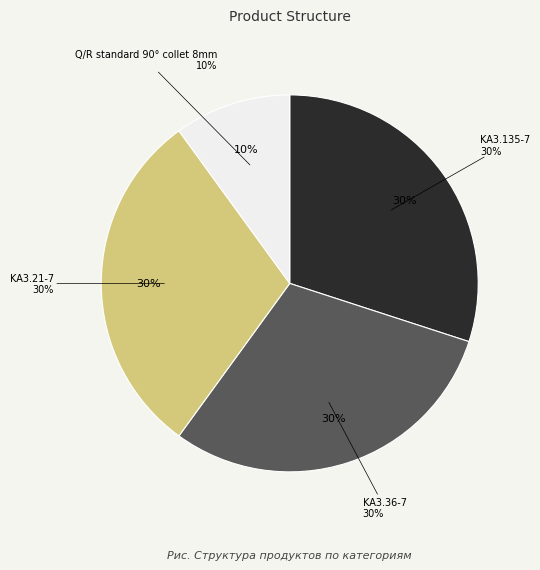

What portion of the pie excludes KA3.36-7?

70.0%